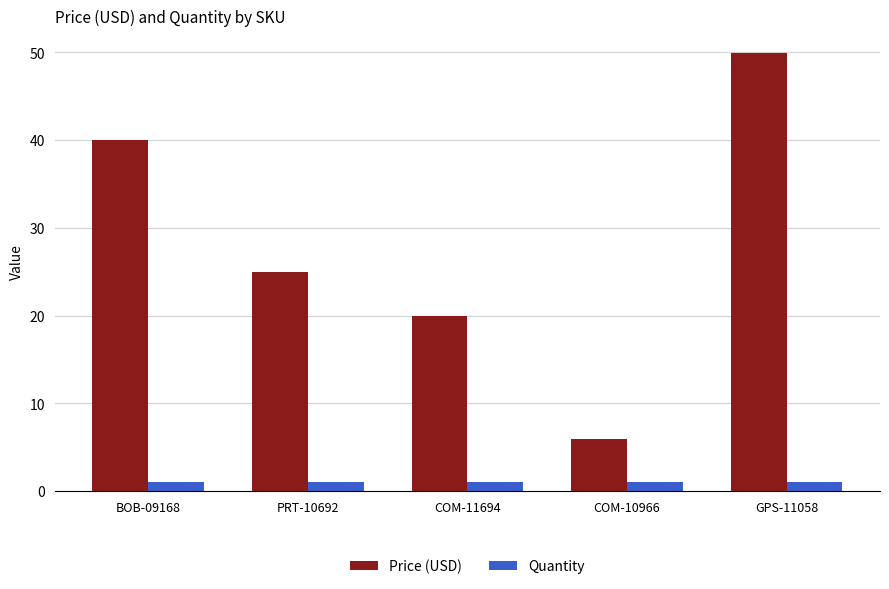

What is the greatest value displayed?

50.0